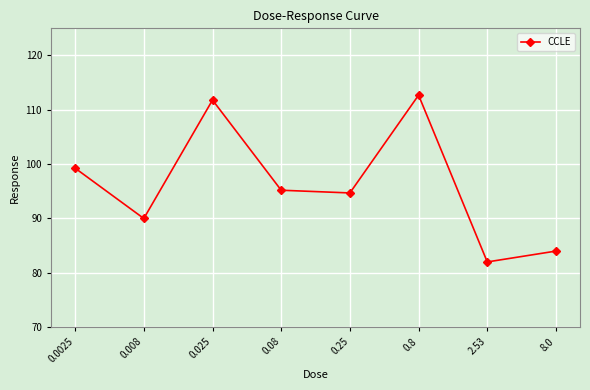

Approximately how many times larger is the value at 0.025 compared to 8.0?

1.3